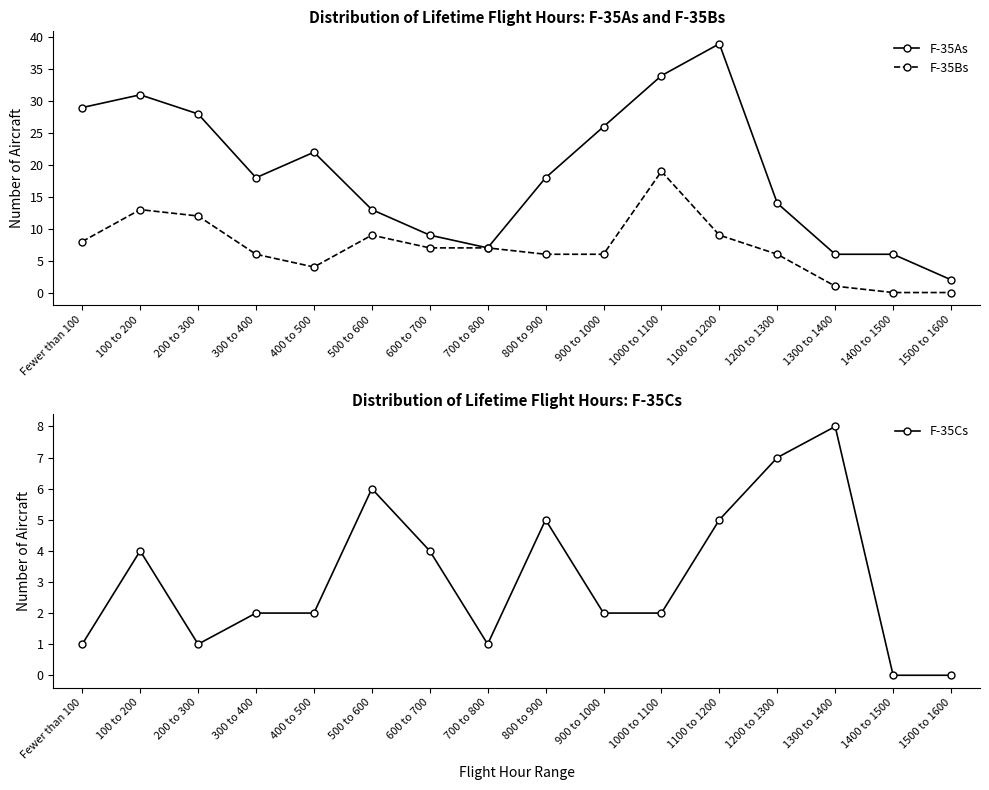

At 800 to 900, list the series in order from smallest to largest.

F-35Cs, F-35Bs, F-35As